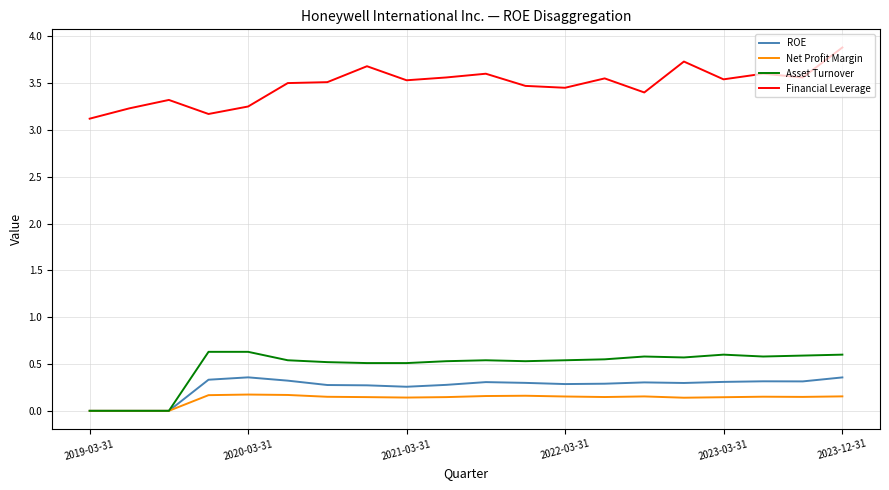

True or false: Net Profit Margin and Financial Leverage cross at least once.

False